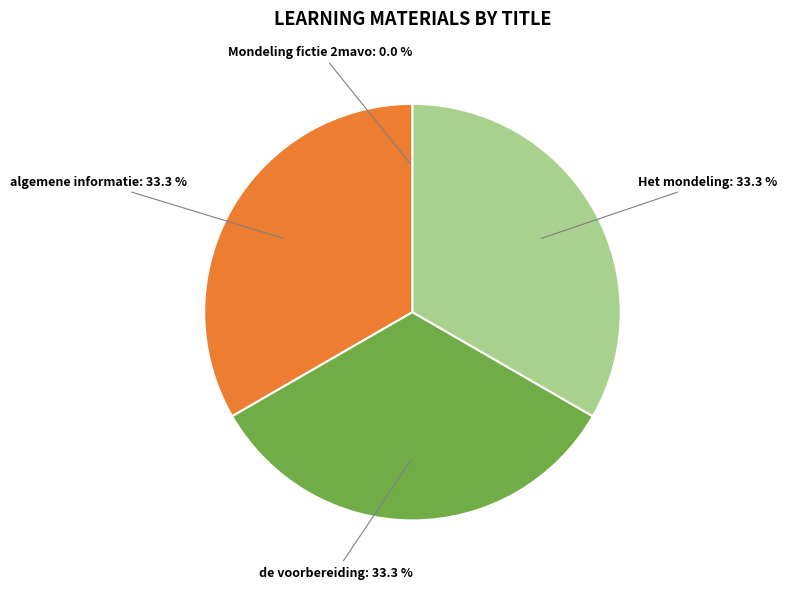

Combined, do algemene informatie and de voorbereiding account for over 50%?

Yes